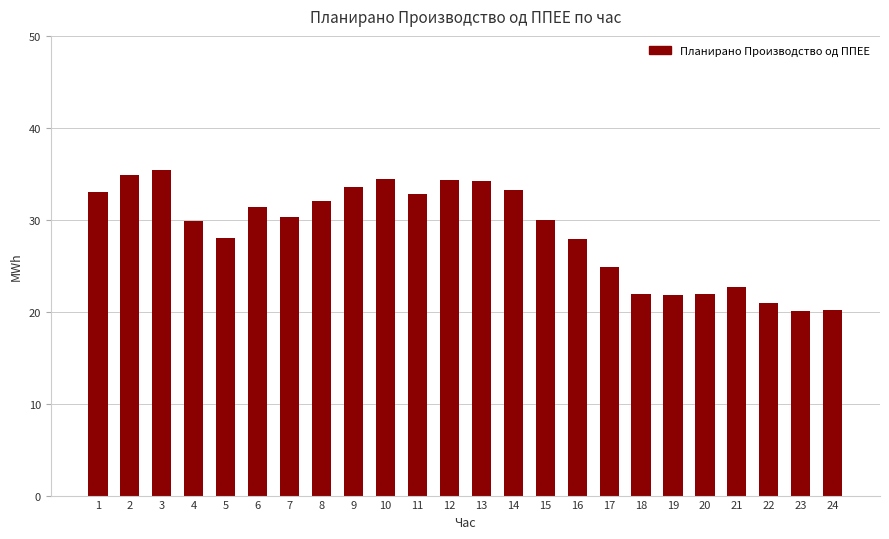

The value at 15 is 29.9. True or false?

True